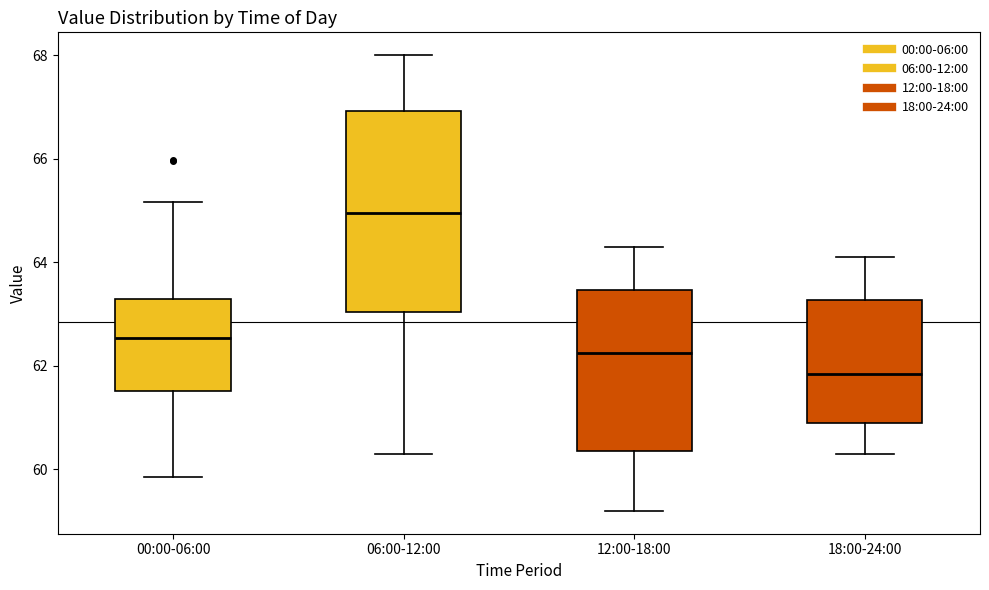

Reading left to right, transcribe this box plot: for each box, give where its median line is, the range the box spans, and where its two whiskers end, as read against the y-axis. The values are not printed on the chart, so give them approximately, as read against the axis.

00:00-06:00: median 62.6, box 61.6 to 63.2, whiskers 59.8 to 65.2
06:00-12:00: median 65.0, box 63.0 to 67.0, whiskers 60.4 to 68.0
12:00-18:00: median 62.2, box 60.4 to 63.4, whiskers 59.2 to 64.4
18:00-24:00: median 61.8, box 61.0 to 63.2, whiskers 60.4 to 64.2